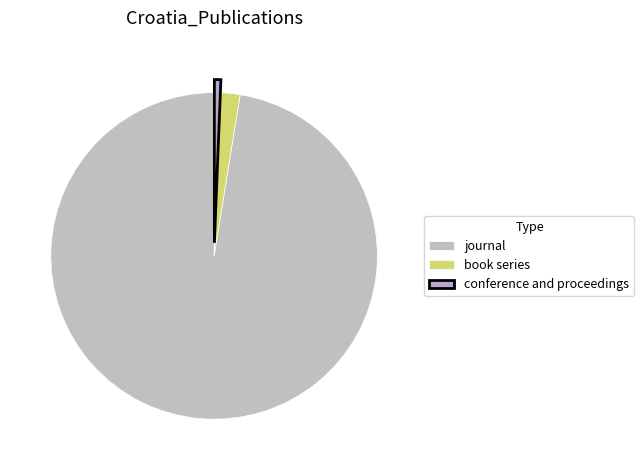

How many segments does this pie chart have?

3